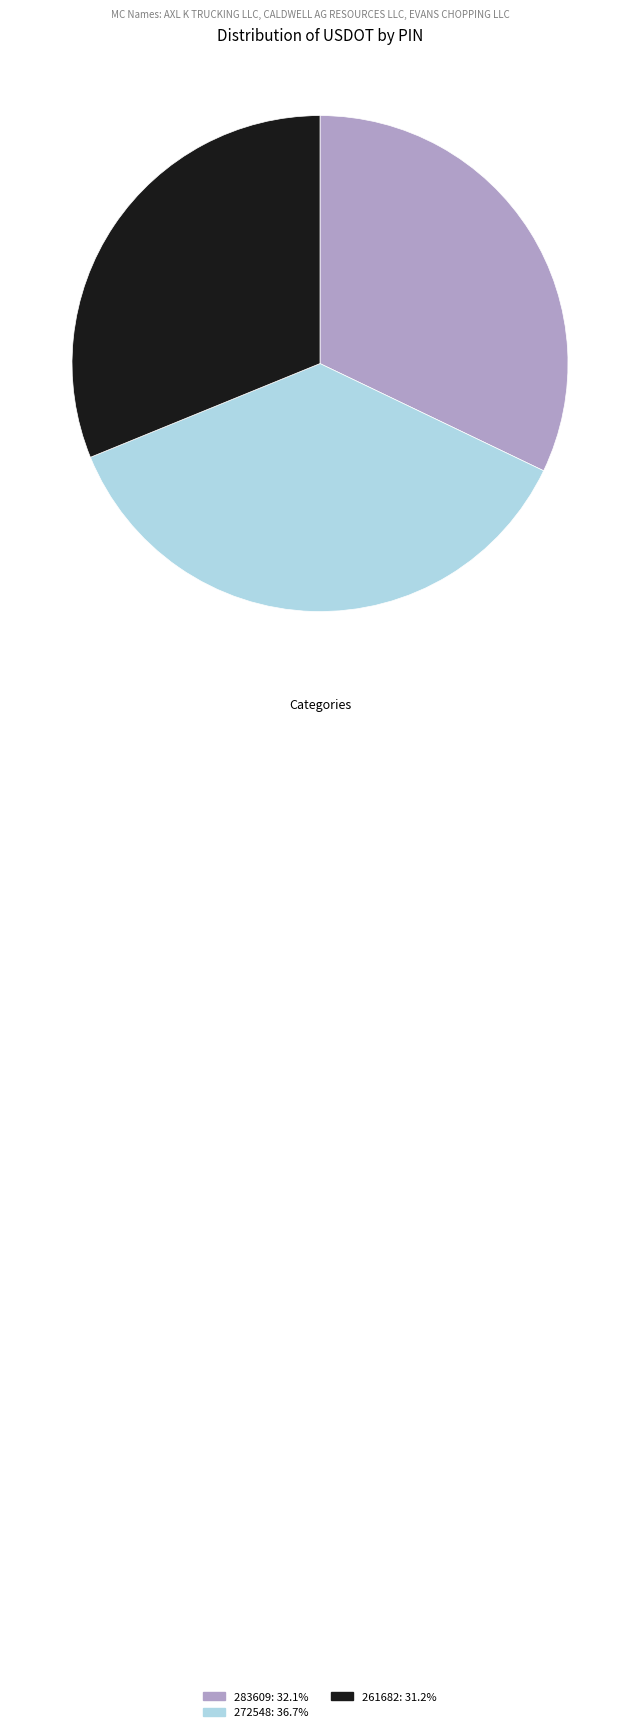

Does any single category account for the majority?

No